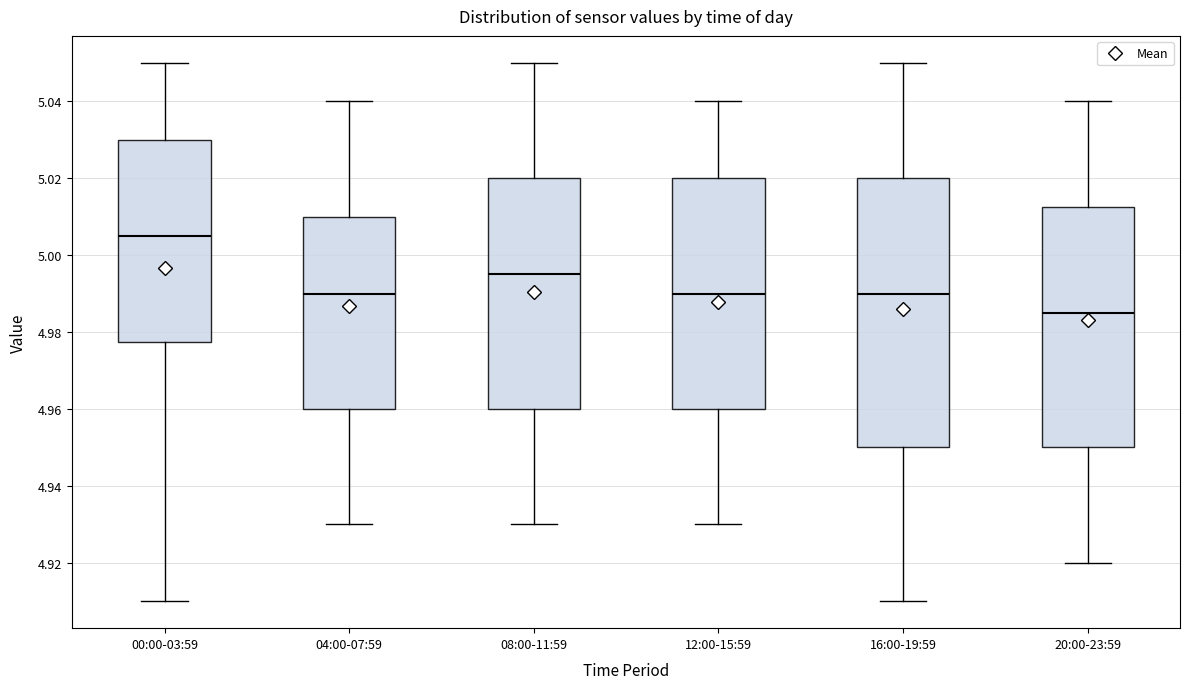

Where does the median line of the box for 16:00-19:59 sit on the y-axis? The values are not printed on the chart, so give them approximately, as read against the axis.

4.990